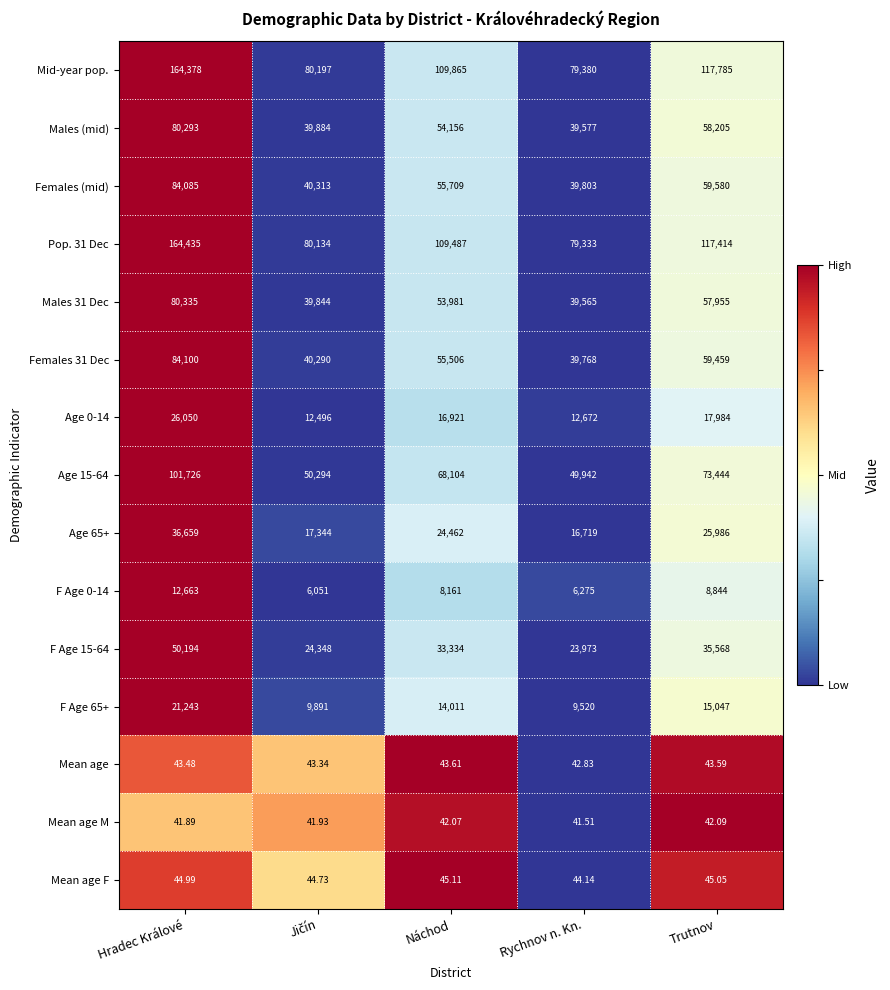

At which category is the sum across all series the highest?

Hradec Králové